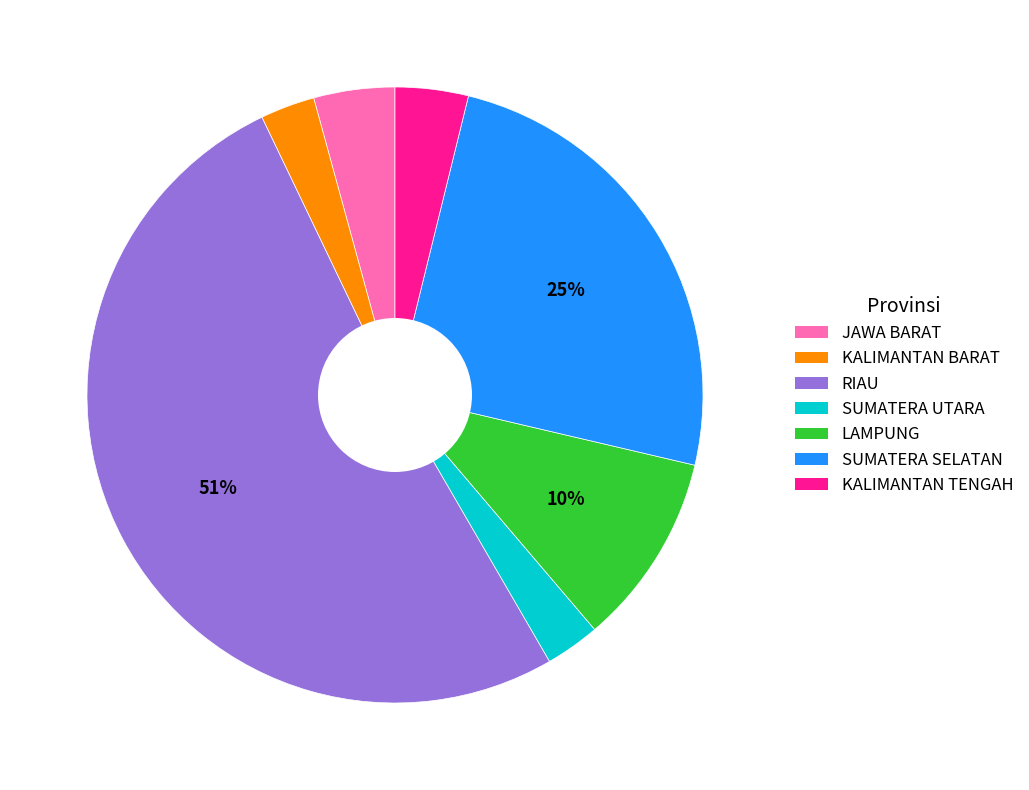

To the nearest percent, what is the average slice percentage?

14%